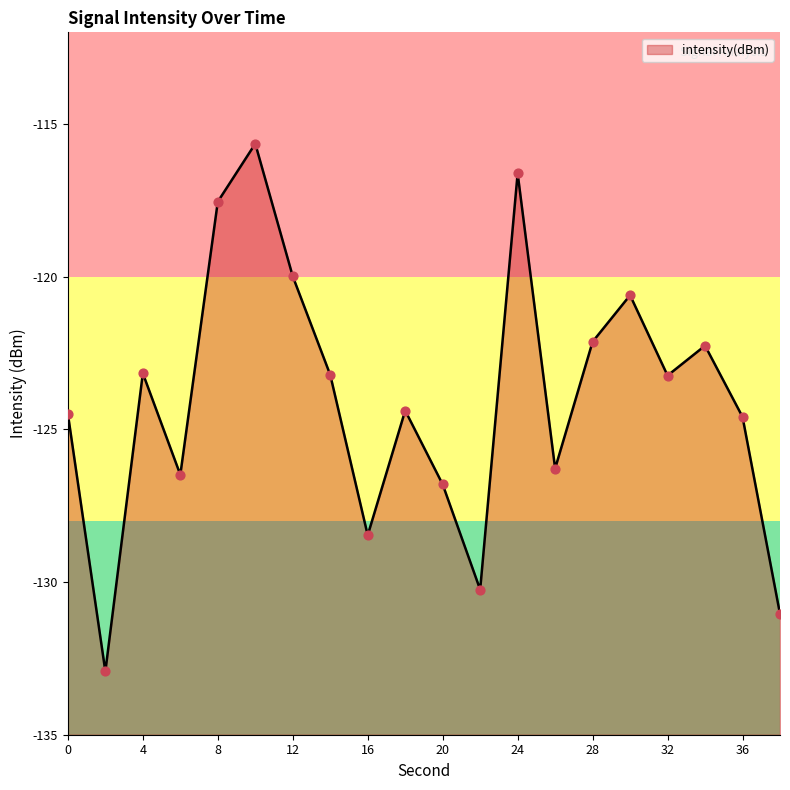

Which has a higher value, 18 or 32?

32